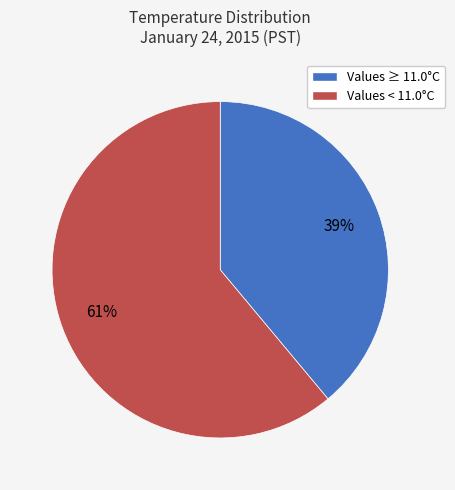

Is there any slice that represents more than half of the pie?

Yes